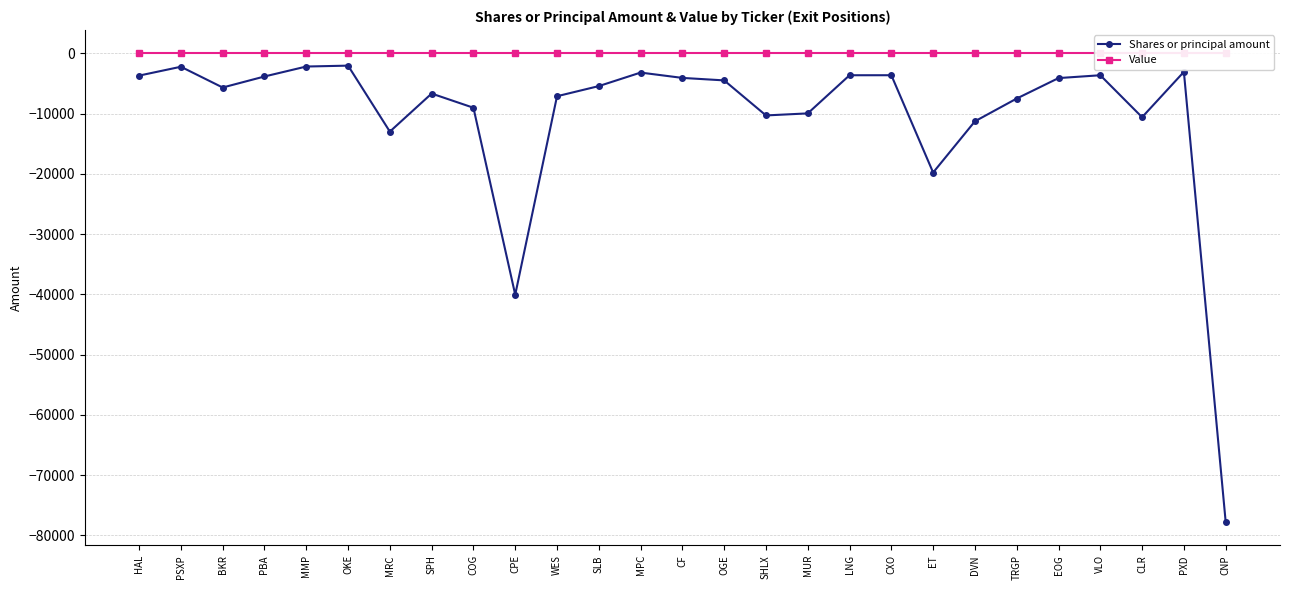

True or false: Value has more than 0 interior local peaks.

False